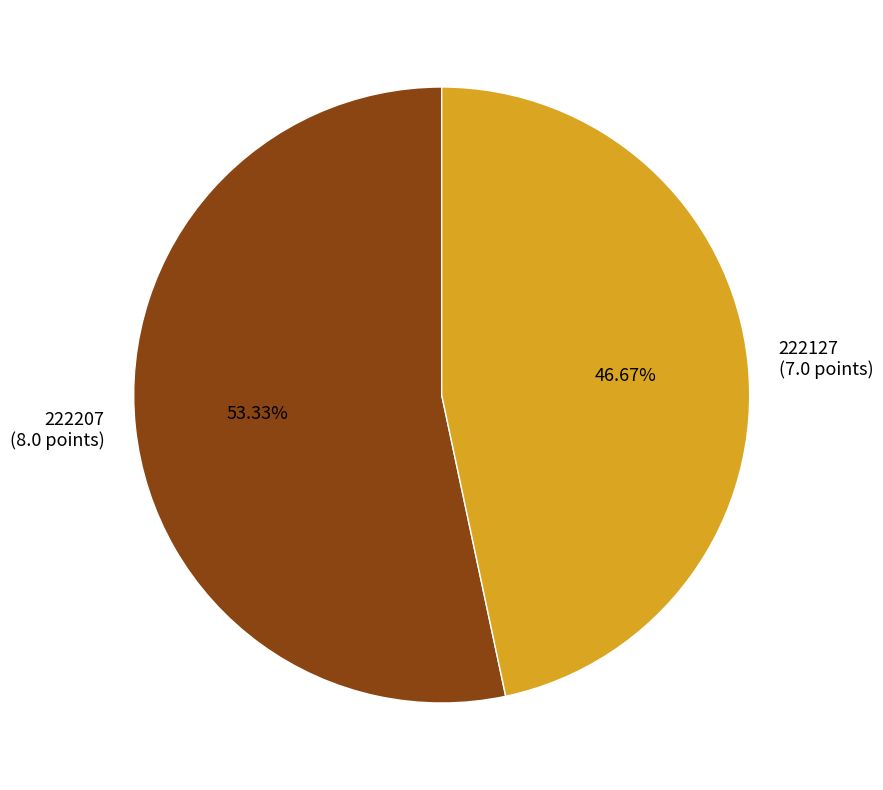

To the nearest percent, what is the combined percentage of 222127 and 222207?

100%